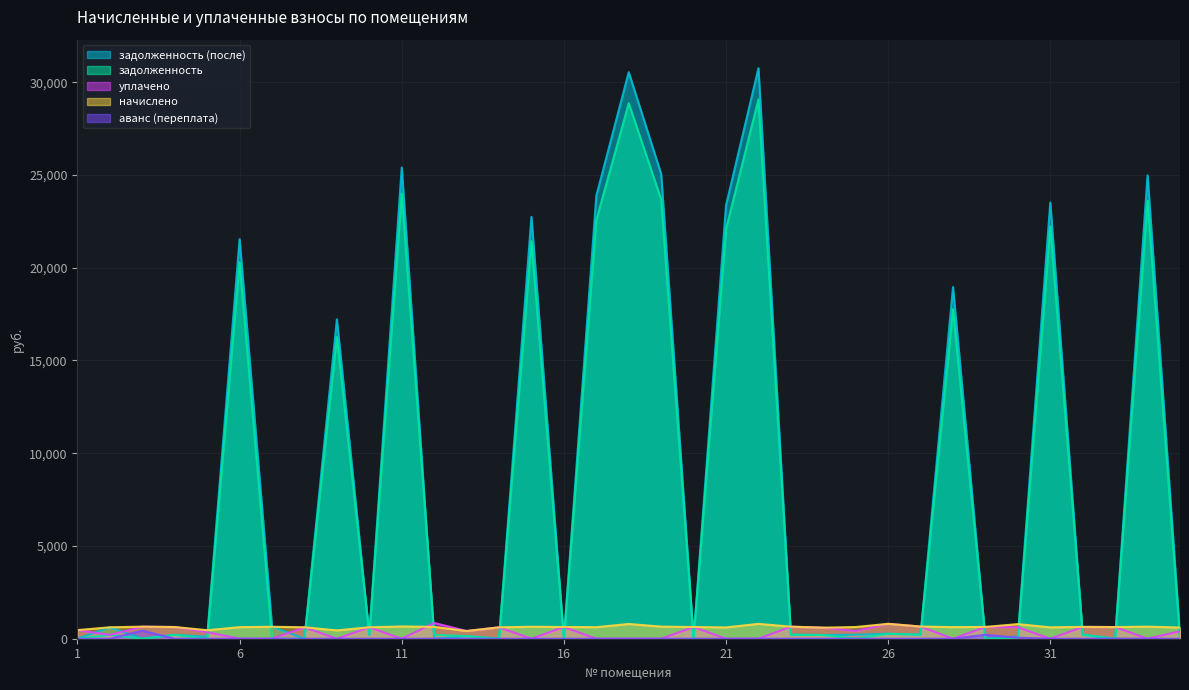

How many positive values does the уплачено series have?

22